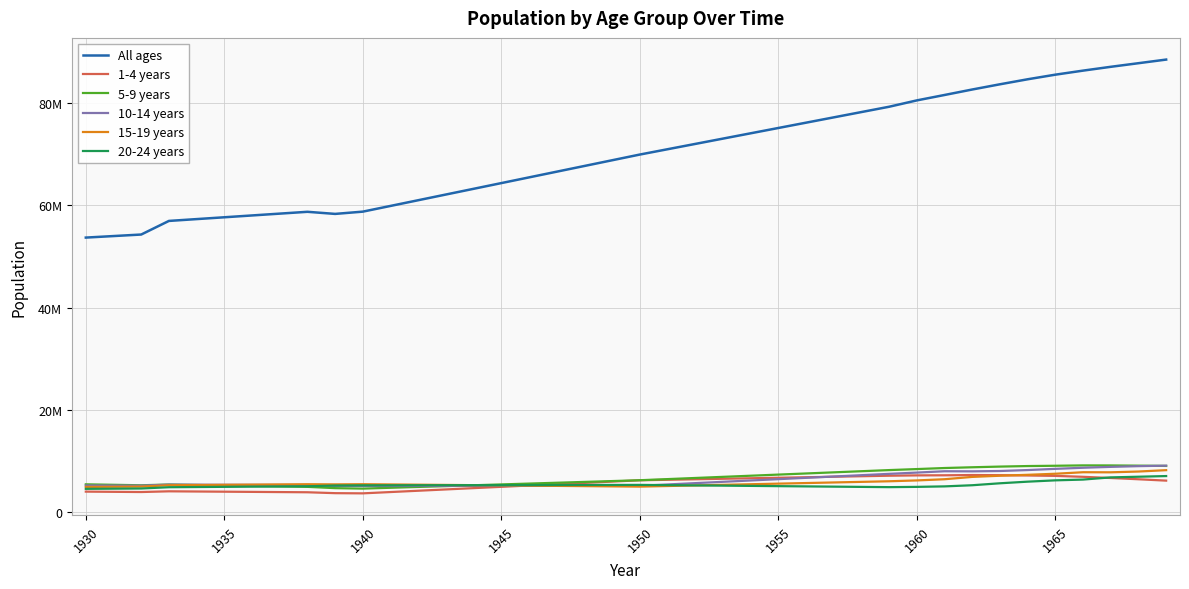

Reading right to left, what are all the values shown in this chart?

All ages: 88513151	87804794	87098109	86352469	85560074	84659690	83679758	82658799	81586720	80528461	79286575	78247404	77208244	76169077	75129906	74090739	73051570	72012399	70973236	69934072	68817286	67700511	66583735	65466963	64350191	63233410	62116637	60999862	59883086	58766322	58322580	58734660	58377721	58020780	57663844	57306903	56949960	54288028	53988997	53689974
1-4 years: 6144914	6413333	6661700	6891525	7073887	7151655	7211956	7238228	7189759	7171771	7105644	7006303	6906962	6807622	6708281	6608941	6509600	6410258	6310918	6211578	5956090	5700602	5445114	5189626	4934138	4678650	4423162	4167674	3912186	3656699	3693903	3869345	3906731	3944117	3981503	4018889	4056275	3914512	3954526	3994540
5-9 years: 9022687	9076721	9118116	9126738	9054016	8997654	8891687	8759721	8611976	8405969	8208095	7987608	7767123	7546636	7326150	7105662	6885177	6664689	6444205	6223718	6059787	5895857	5731926	5567996	5404066	5240135	5076205	4912274	4748344	4584414	4675928	4928050	5019806	5111563	5203319	5295076	5386832	5237530	5330918	5424306
10-14 years: 9074286	8979815	8837083	8664787	8449830	8214308	8028234	7961210	7981428	7718656	7471258	7211816	6952373	6692931	6433487	6174045	5914602	5655159	5395718	5136275	5132016	5127757	5123498	5119240	5114981	5110722	5106464	5102205	5097946	5093688	5112236	5290256	5305881	5321506	5337131	5352756	5368381	5152989	5173454	5193920
15-19 years: 8193060	7925778	7773181	7789191	7492338	7282828	7104134	6874613	6418441	6185273	6020354	5904280	5788208	5672137	5556062	5439990	5323917	5207843	5091772	4975699	5022941	5070184	5117427	5164670	5211913	5259155	5306398	5353641	5400884	5448127	5414946	5439228	5400882	5362536	5324190	5285844	5247498	4978205	4944914	4911623
20-24 years: 7039876	6908168	6780112	6351564	6200662	5942891	5626571	5244033	5019586	4924409	4871179	4920104	4969031	5017957	5066882	5115808	5164734	5213660	5262586	5311511	5303010	5294510	5286009	5277509	5269009	5260508	5252008	5243507	5235007	5226507	5190444	5040272	5003587	4966902	4930217	4893532	4856847	4605737	4572073	4538409